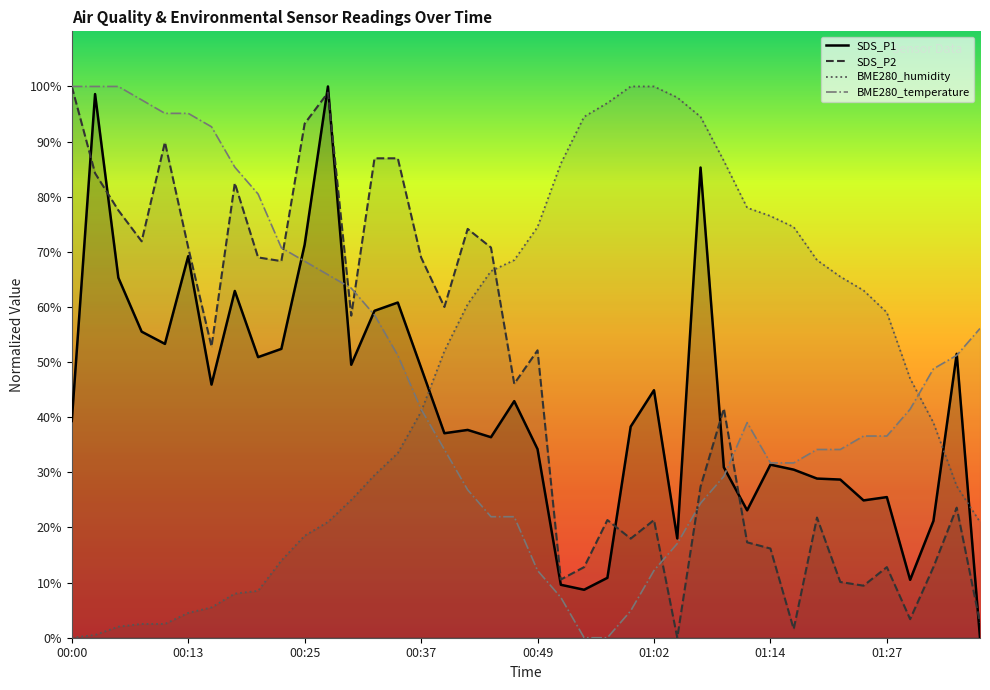

How many lines are shown in the chart?

4